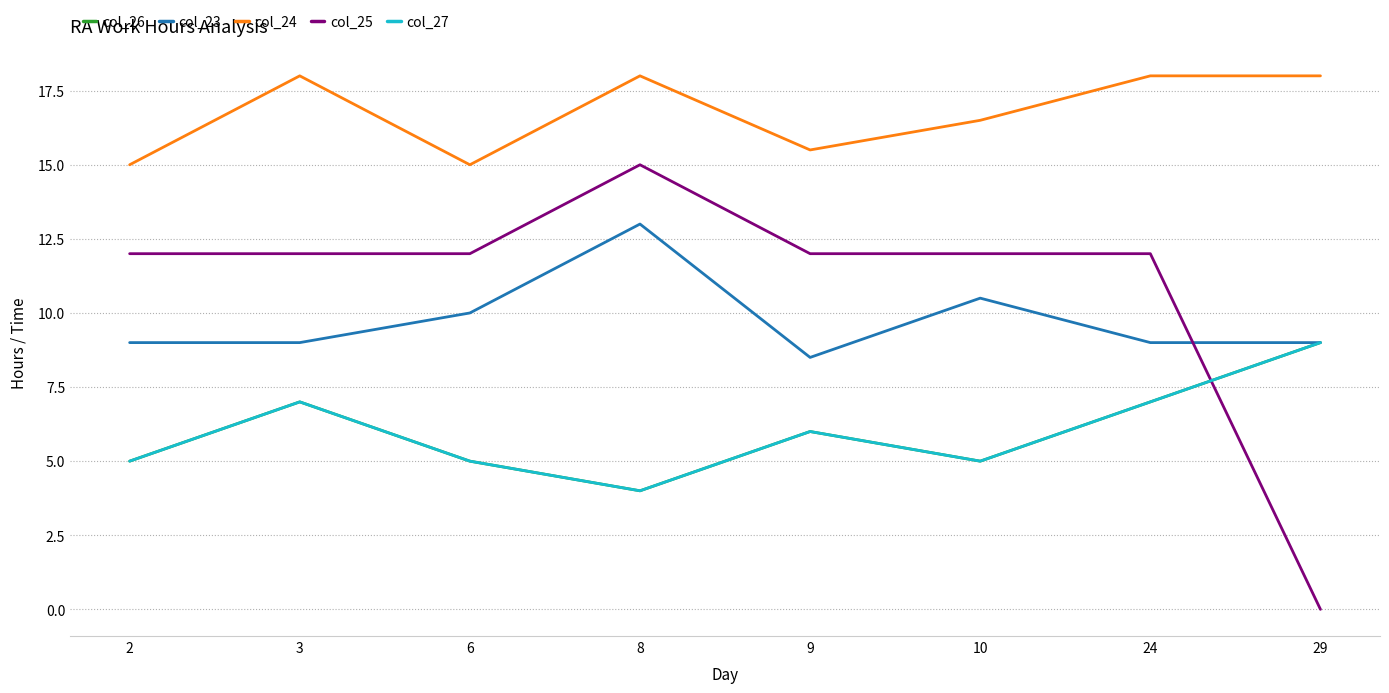

True or false: col_24 and col_23 cross at least once.

False